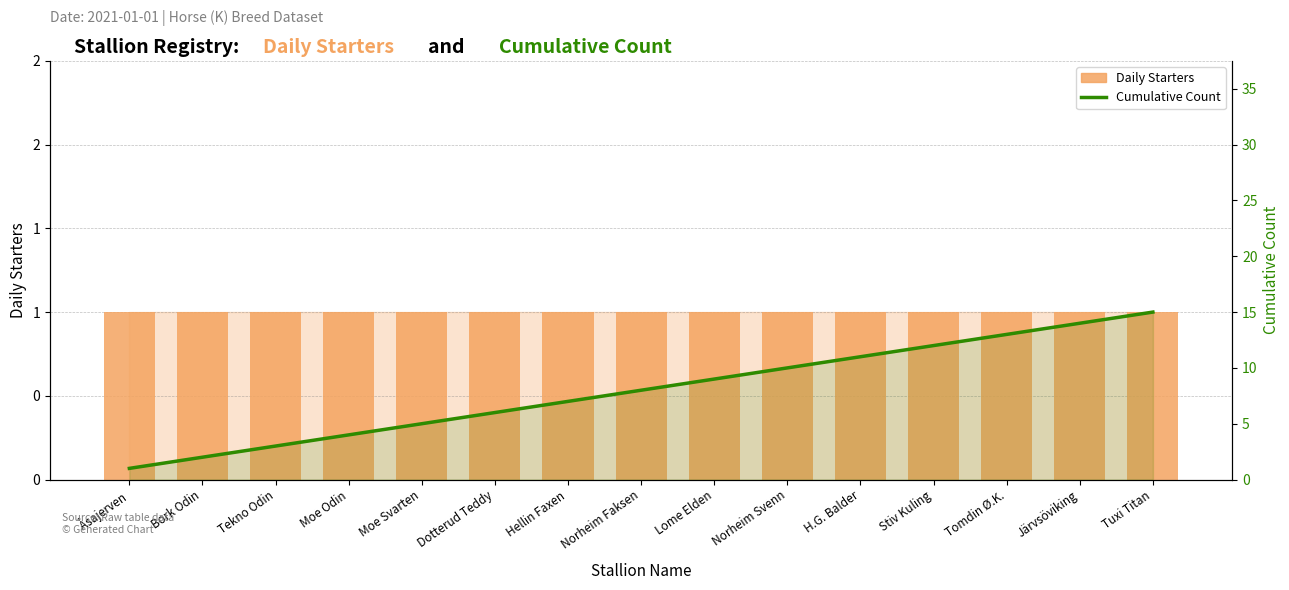

Rank the series by their average value, from highest to lowest.

Cumulative Count, Daily Starters